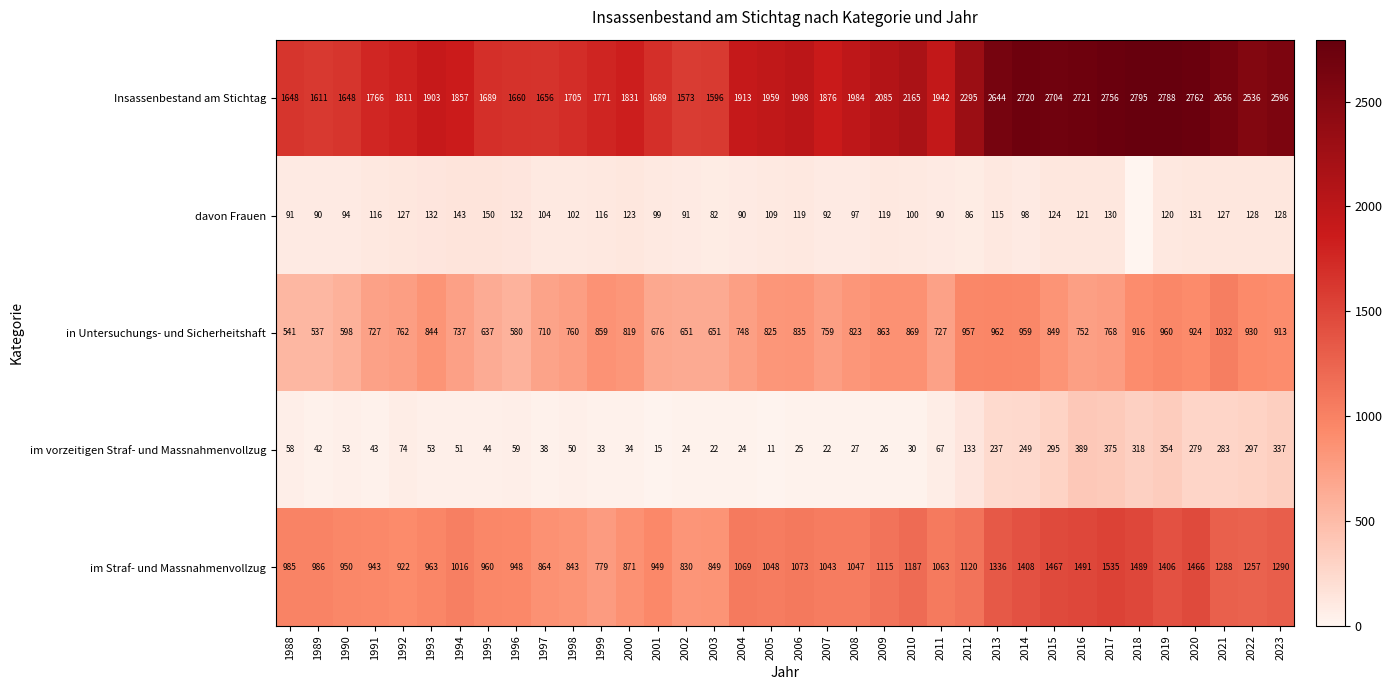

Which label corresponds to the smallest value in the chart?

2018